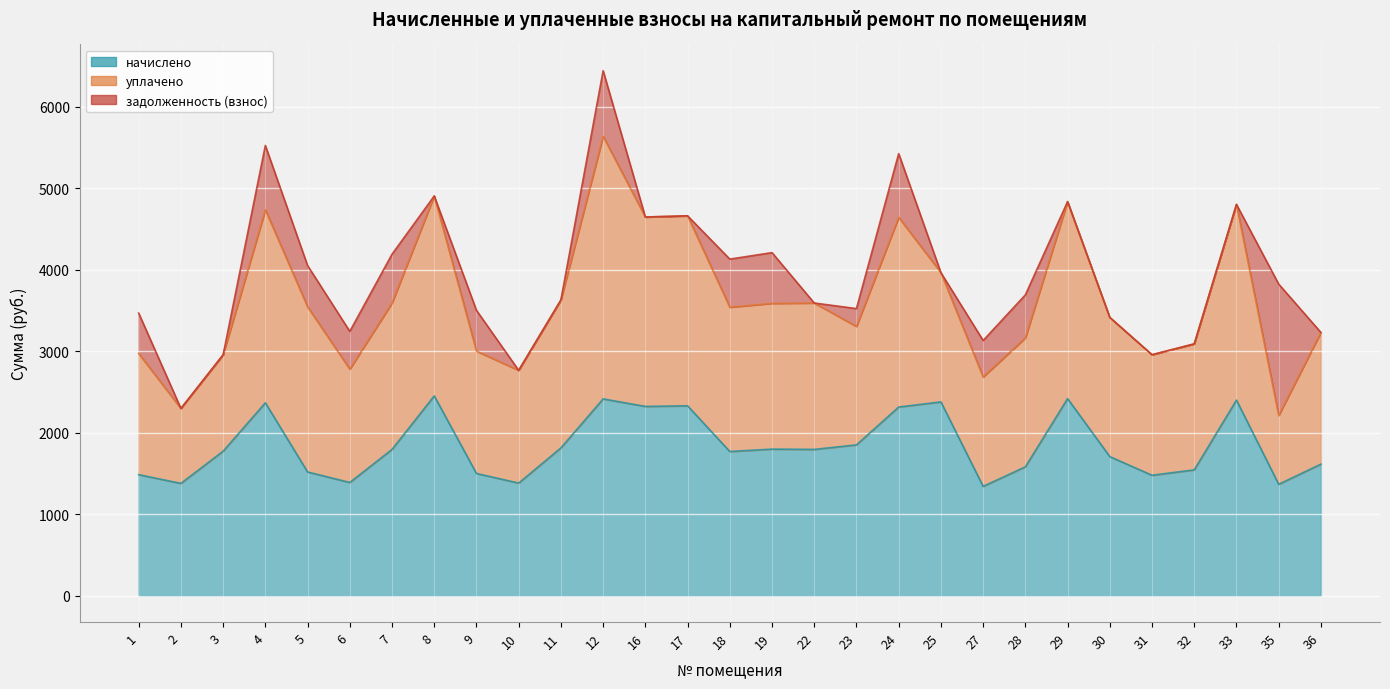

Reading left to right, what are all the values shown in this chart?

начислено: 1=1485.9	2=1379.0	3=1773.5	4=2367.1	5=1519.0	6=1390.0	7=1795.6	8=2451.9	9=1500.6	10=1382.6	11=1814.0	12=2415.0	16=2322.8	17=2330.2	18=1769.8	19=1799.2	22=1795.6	23=1850.9	24=2315.4	25=2378.1	27=1342.1	28=1581.7	29=2418.7	30=1707.1	31=1478.5	32=1544.8	33=2400.2	35=1367.9	36=1614.9
уплачено: 1=1485.9	2=919.3	3=1182.3	4=2367.1	5=2025.4	6=1390.0	7=1795.6	8=2451.9	9=1500.6	10=1382.6	11=1814.0	12=3220.0	16=2322.8	17=2330.2	18=1769.8	19=1787.4	22=1795.6	23=1452.8	24=2325.7	25=1585.4	27=1342.1	28=1581.7	29=2415.8	30=1707.1	31=1478.5	32=1544.8	33=2400.2	35=844.2	36=1614.9
задолженность (взнос): 1=495.3	2=0.0	3=0.0	4=789.0	5=506.4	6=463.3	7=598.5	8=0.0	9=500.2	10=0.0	11=0.0	12=805.0	16=0.0	17=0.0	18=589.9	19=622.2	22=0.0	23=218.8	24=782.1	25=0.0	27=447.4	28=527.2	29=0.0	30=0.0	31=0.0	32=0.0	33=0.0	35=1611.2	36=0.0